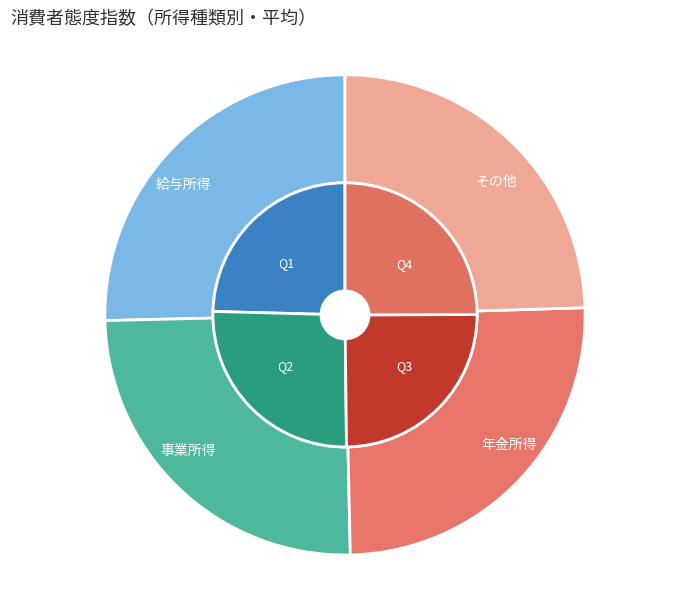

To the nearest percent, what is the difference between the largest and smallest slice percentages?

1%